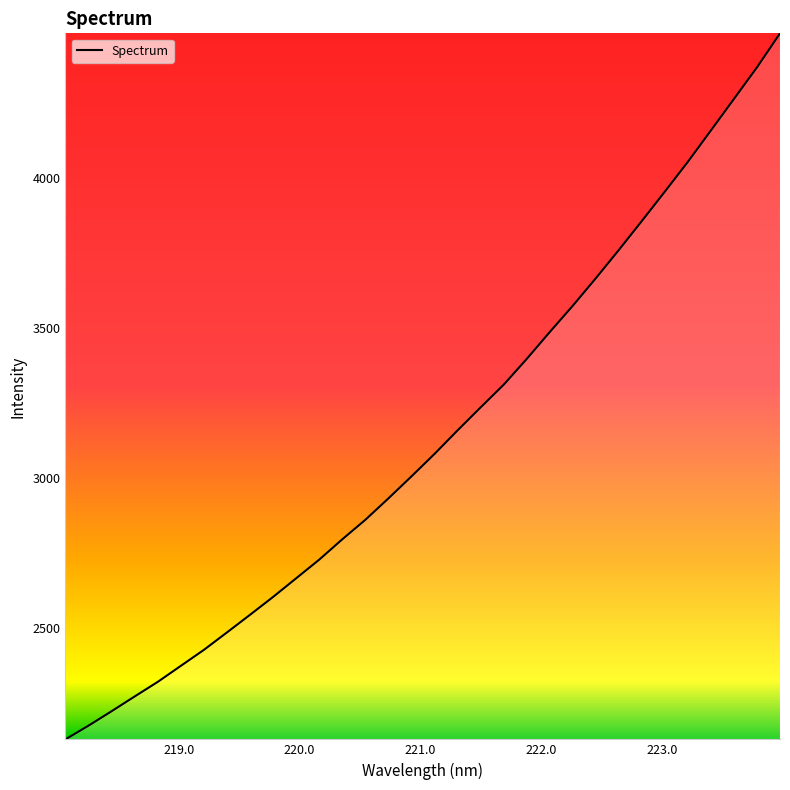

How many values are below 3080?

16